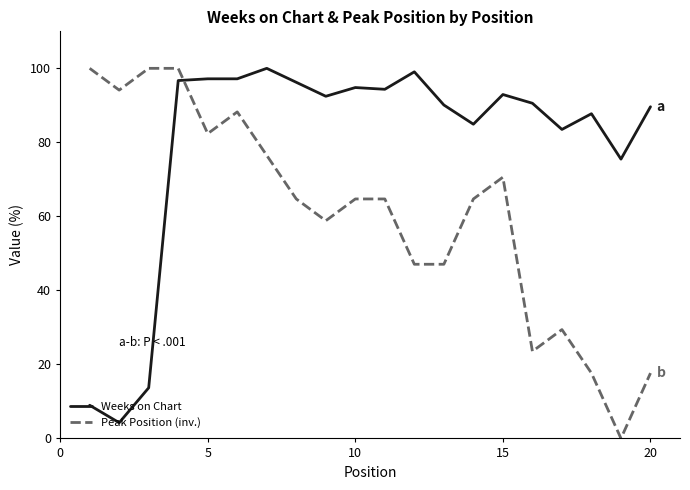

At how many categories does at least one series exceed 0?

20